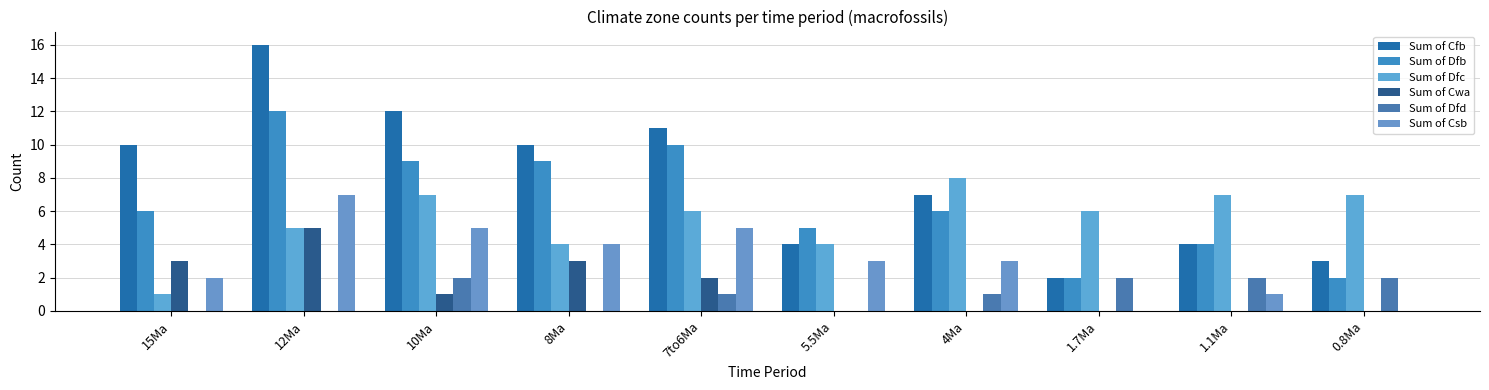

At which label does Sum of Dfc reach its peak?

4Ma